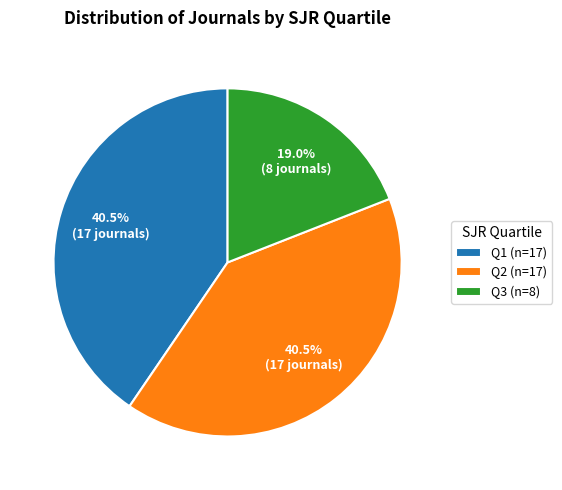

Between Q3 (n=8) and Q1 (n=17), which is larger?

Q1 (n=17)